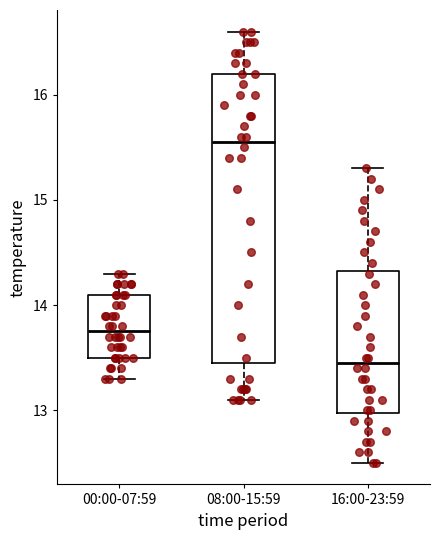

Where is the lower edge of the box for 08:00-15:59 on the y-axis? The values are not printed on the chart, so give them approximately, as read against the axis.

13.5